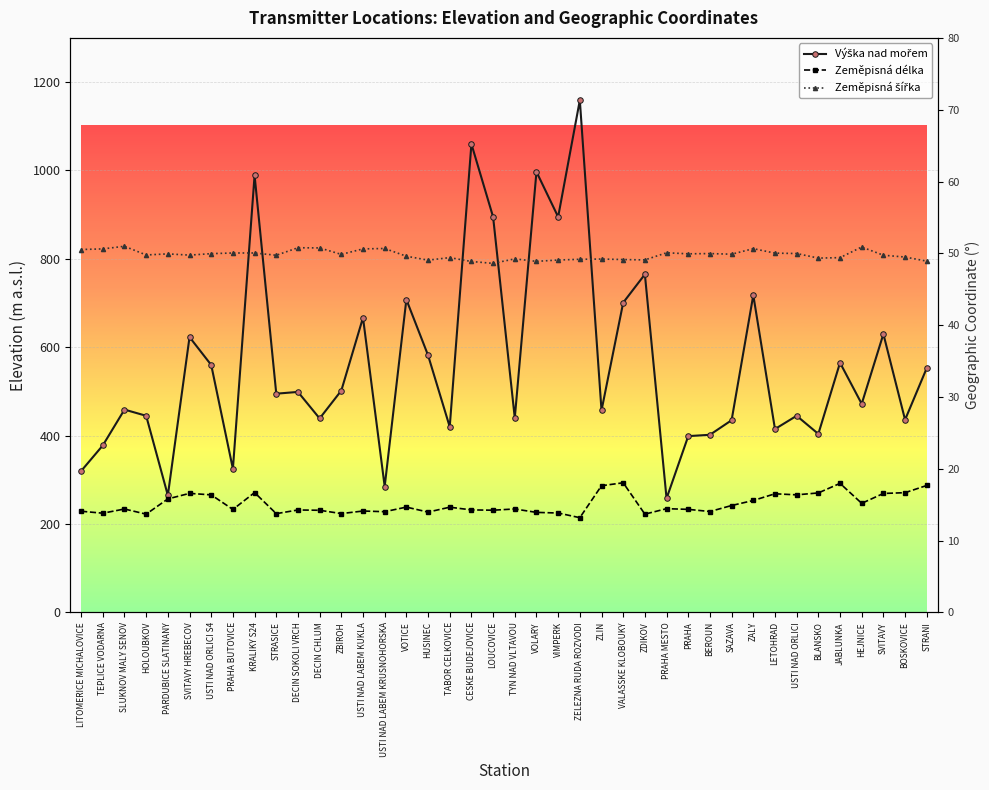

Rank the series at HUSINEC from highest to lowest value.

Výška nad mořem, Zeměpisná šířka, Zeměpisná délka